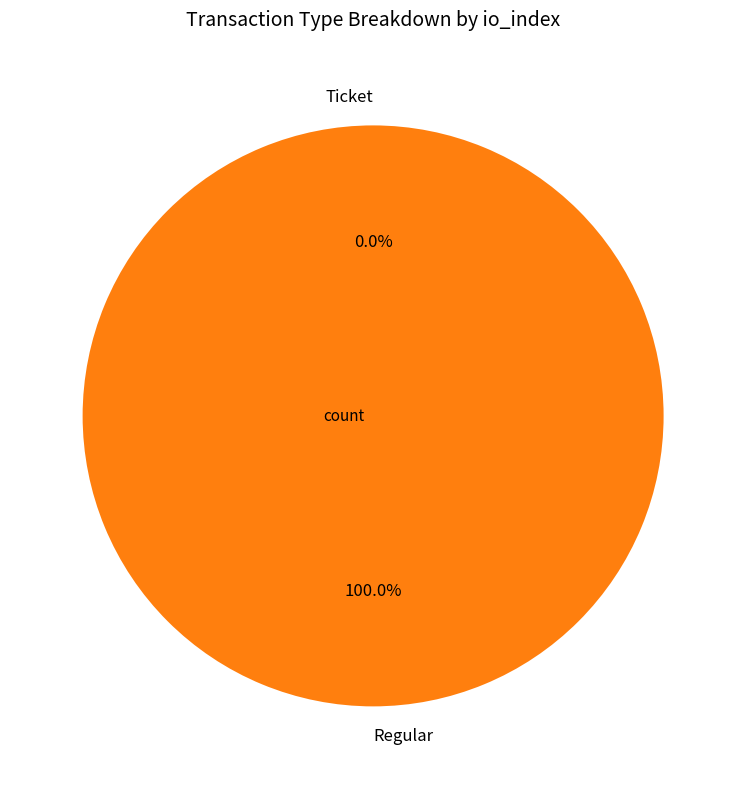

Combined, what portion of the pie is Regular and Ticket?

100.0%